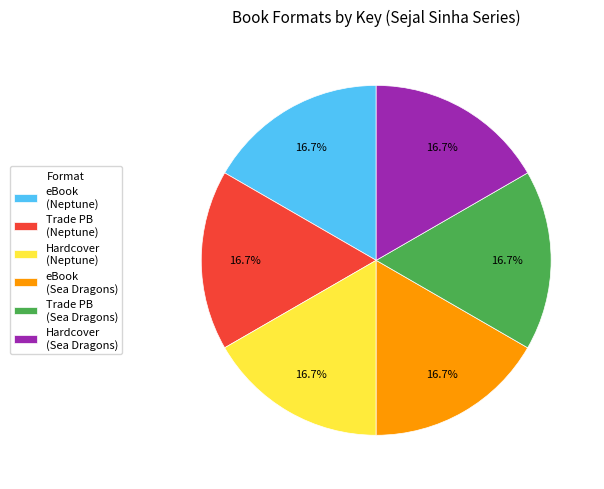

Approximately how many times larger is the value at eBook (Sea Dragons) compared to Trade PB (Neptune)?

1.0